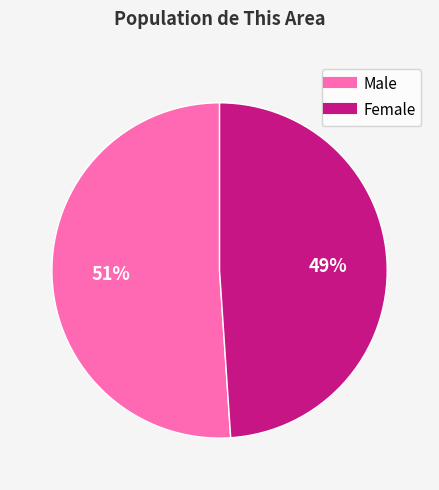

To the nearest percent, what portion does Female represent?

49%